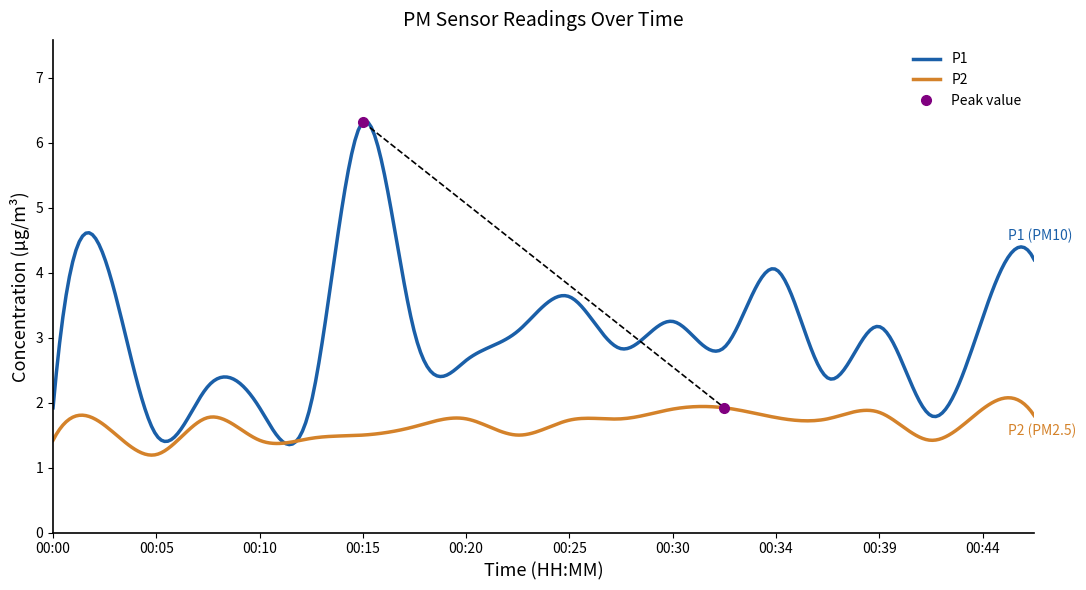

Which series has the largest total across all categories?

P1